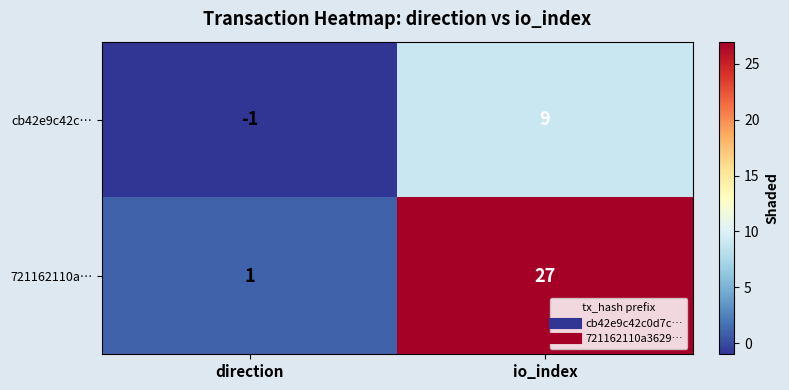

Reading left to right, what are all the values shown in this chart?

cb42e9c42c…: direction=-1	io_index=9
721162110a…: direction=1	io_index=27